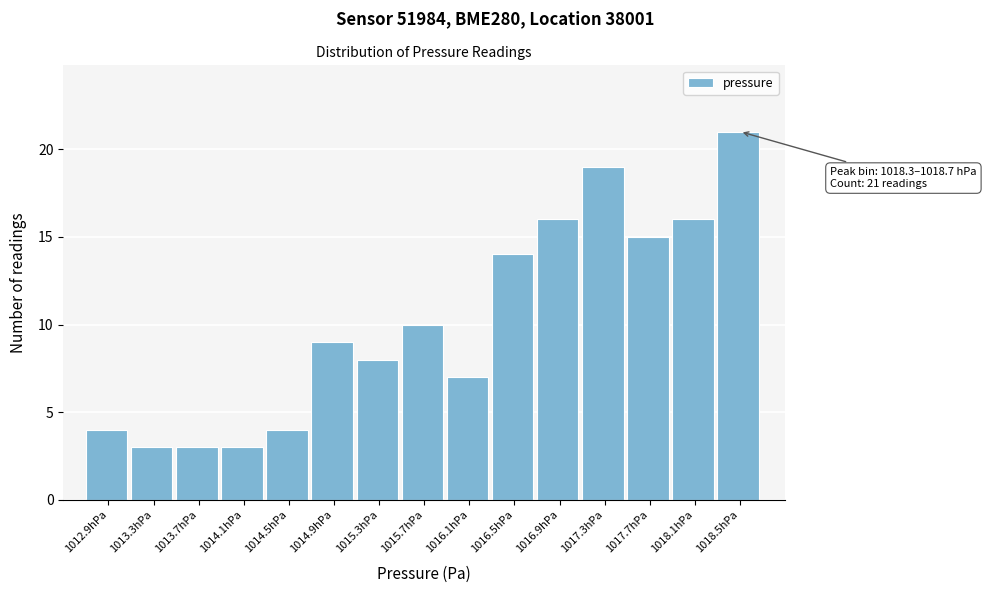

Reading right to left, extract all data points from this chart.

1018.5hPa=21	1018.1hPa=16	1017.7hPa=15	1017.3hPa=19	1016.9hPa=16	1016.5hPa=14	1016.1hPa=7	1015.7hPa=10	1015.3hPa=8	1014.9hPa=9	1014.5hPa=4	1014.1hPa=3	1013.7hPa=3	1013.3hPa=3	1012.9hPa=4